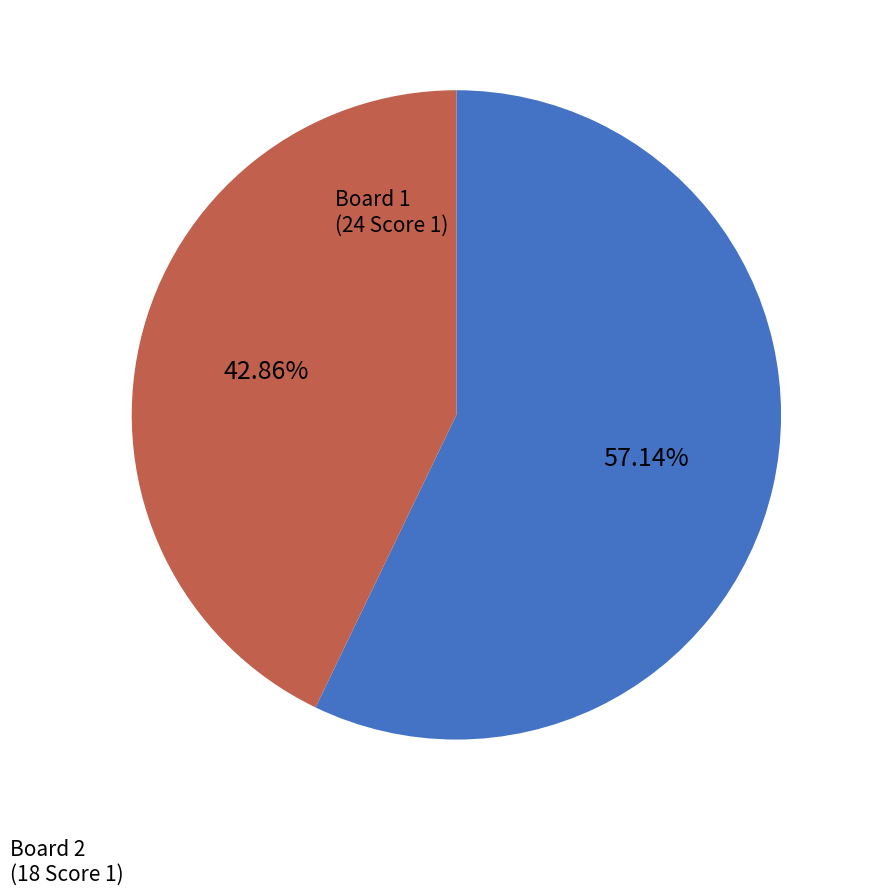

Does Board 2 account for over 50% of the chart?

No